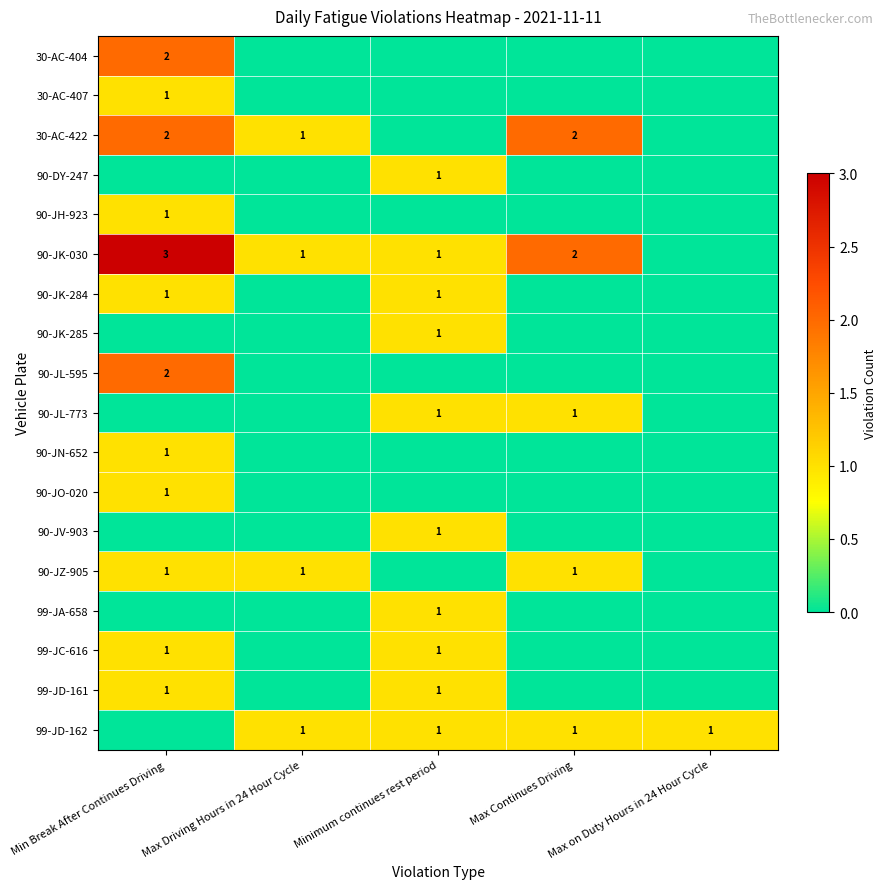

The 99-JD-162 series shows 1 at Minimum continues rest period. True or false?

True